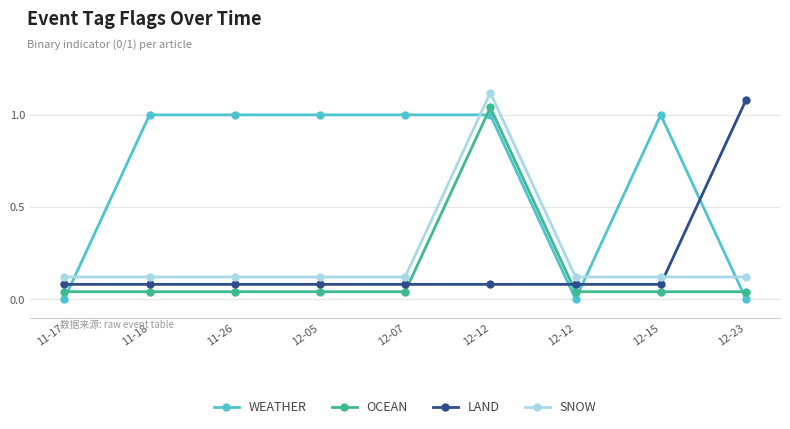

Count the number of categories in the chart.

9